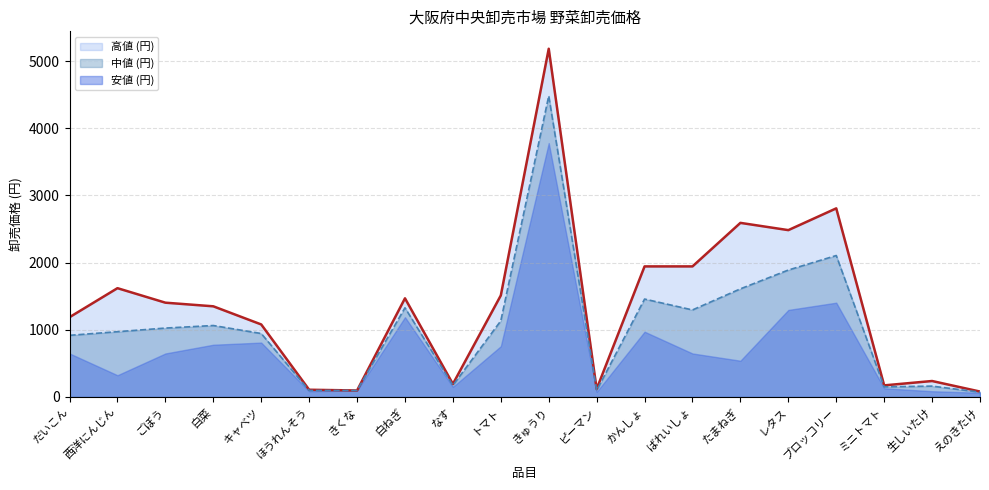

What is the sum of the 中値 (円) values at 生しいたけ and ブロッコリー?

2268